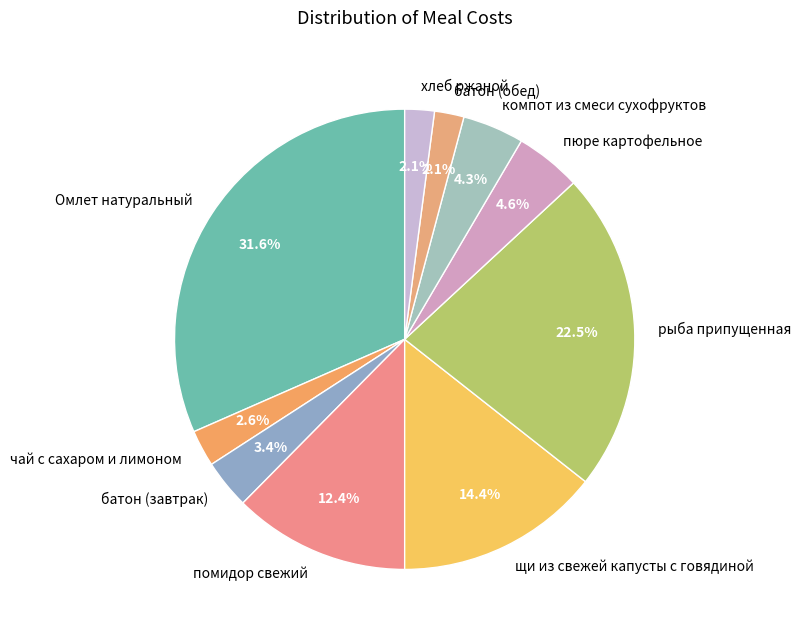

Do Омлет натуральный and чай с сахаром и лимоном together represent more than half of the pie?

No